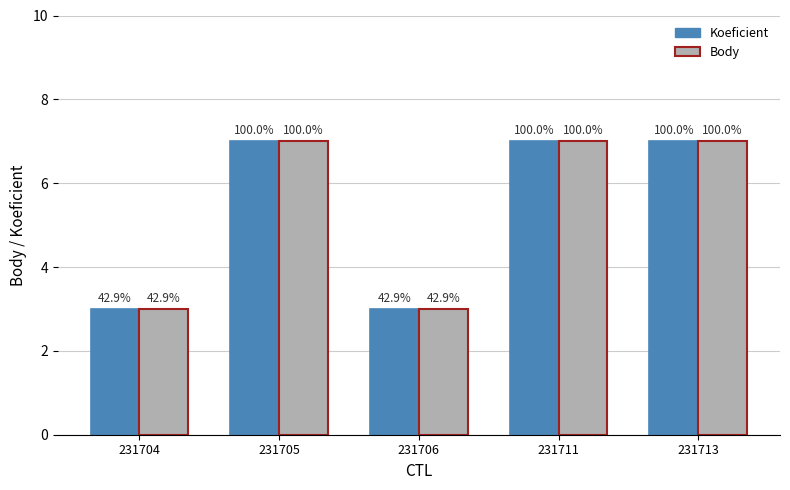

How many bars are there in each group?

2